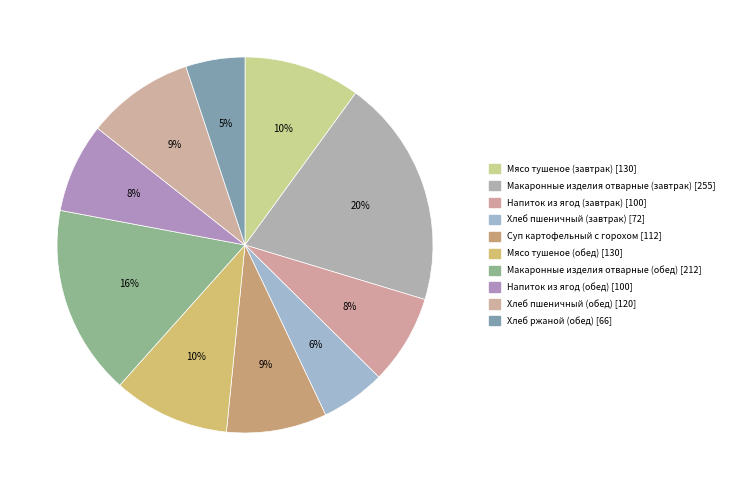

How many slices are in this pie chart?

10